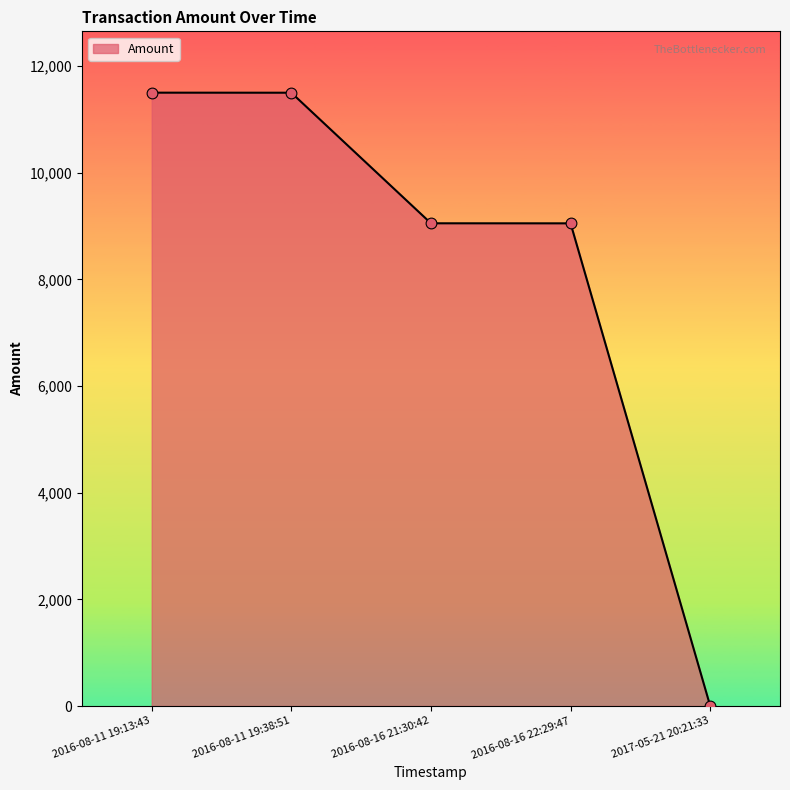

What is the ratio of the value at 2016-08-11 19:13:43 to the value at 2016-08-11 19:38:51?

1.0